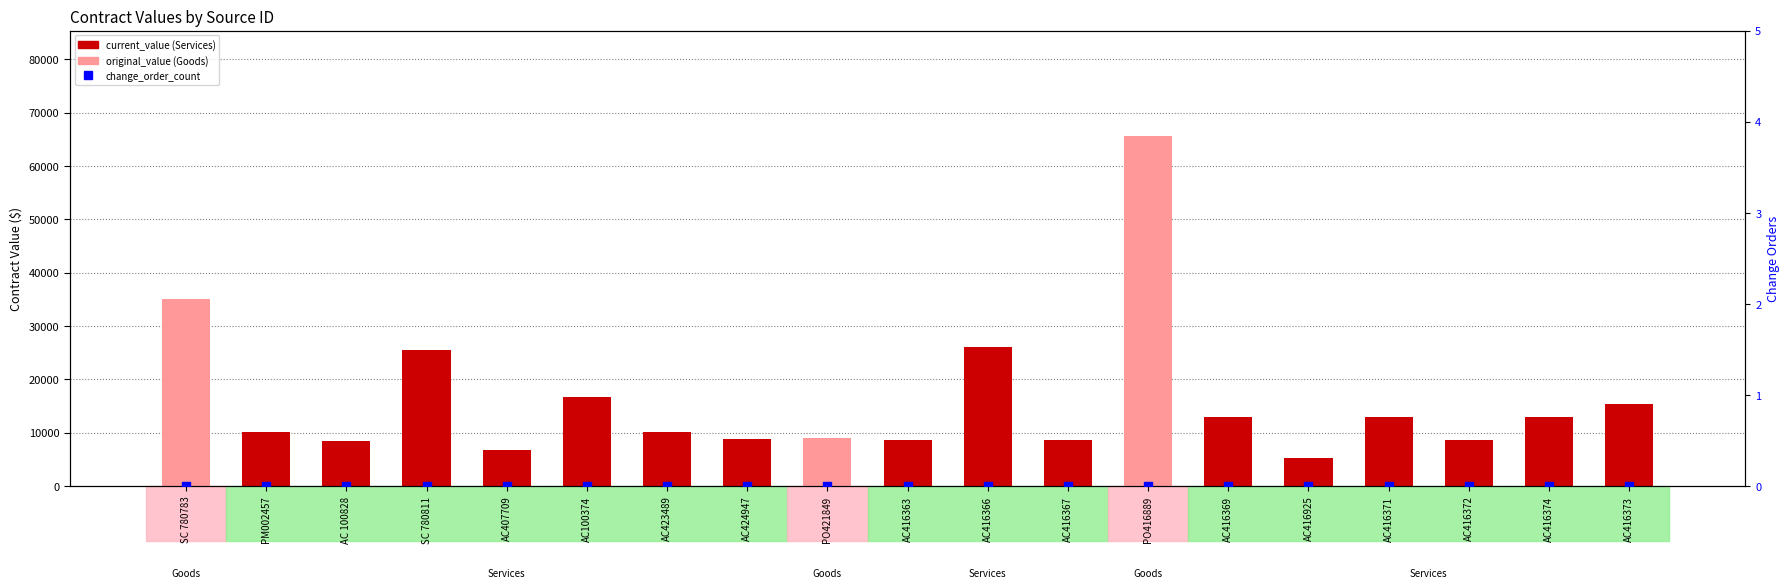

What is the total value across all series at SC 780811?

51000.0